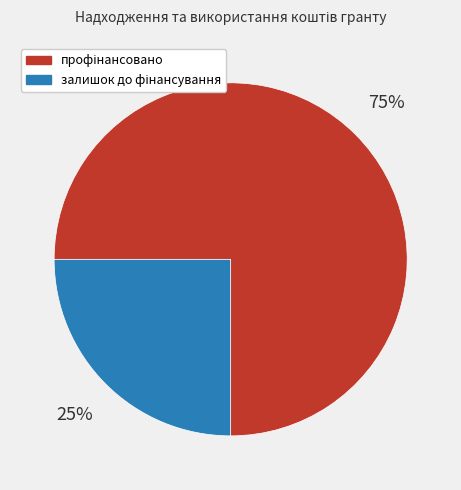

Is there a majority slice in this chart?

Yes